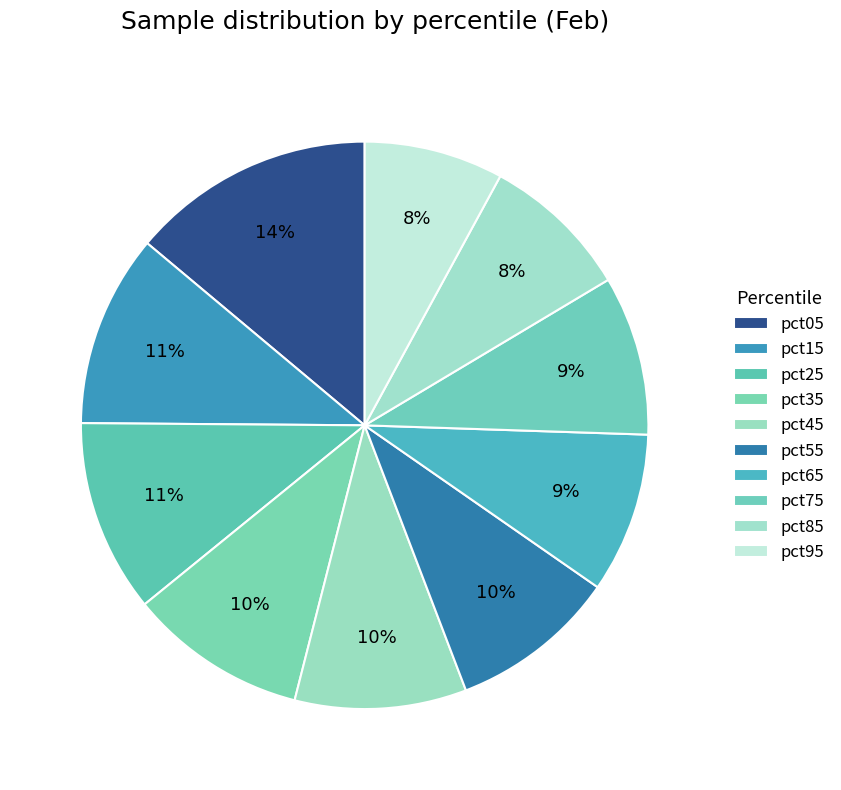

Count the number of slices in the pie.

10